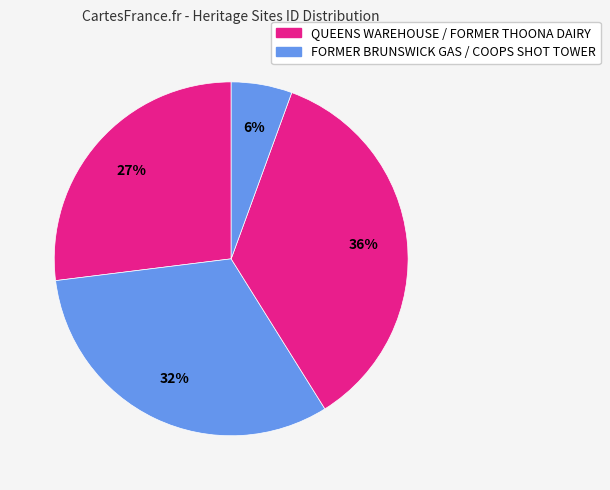

To the nearest percent, what is the average slice percentage?

25%